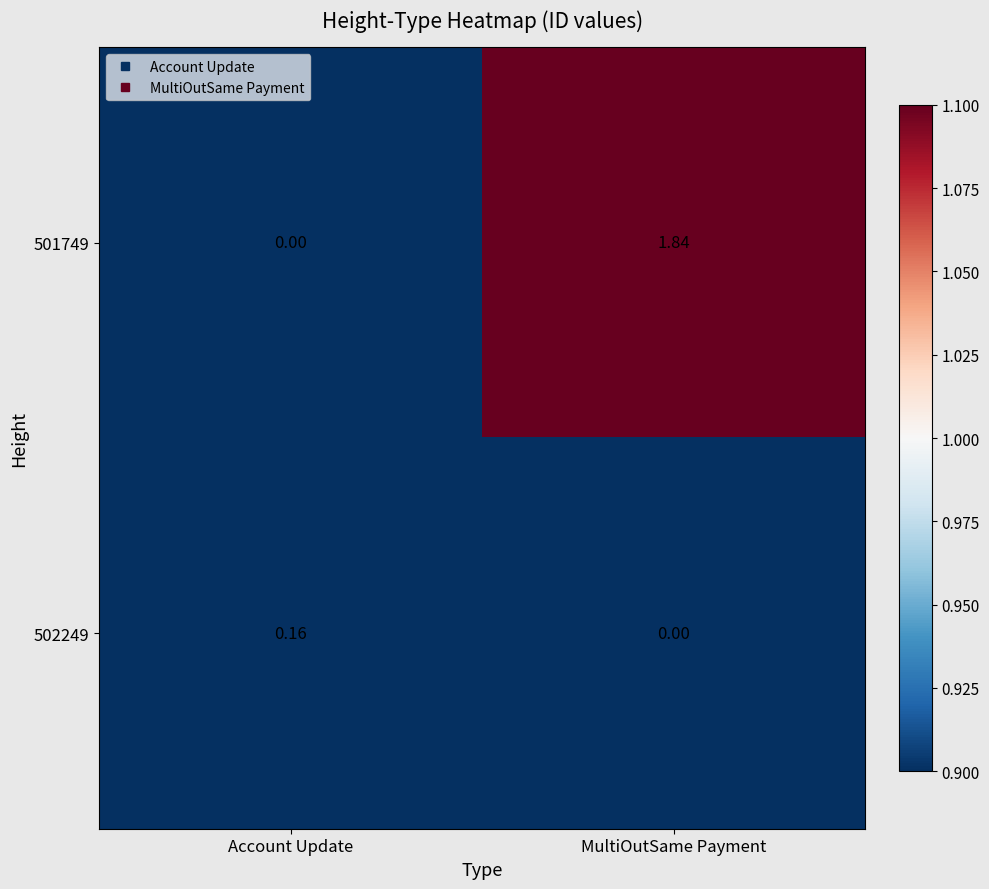

At which category is the sum across all series the highest?

MultiOutSame Payment